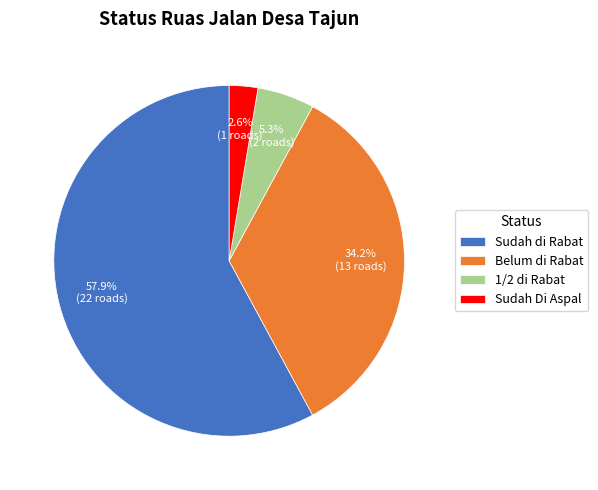

Which has a higher value, 1/2 di Rabat or Sudah di Rabat?

Sudah di Rabat